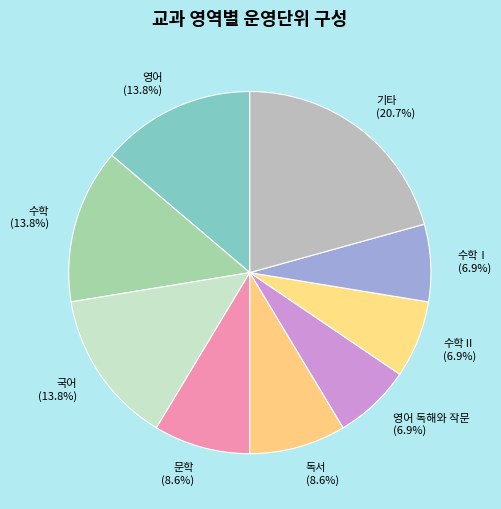

What is the largest slice in the pie chart?

기타 (20.7%)